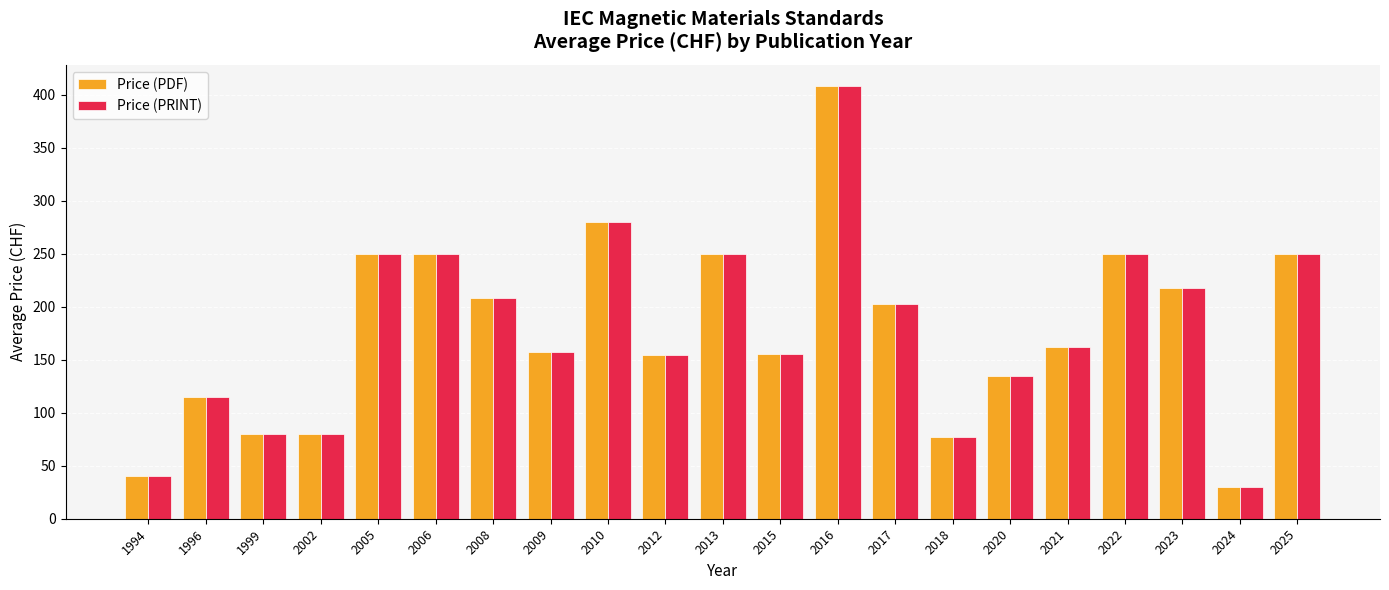

At how many categories does at least one series exceed 367?

1